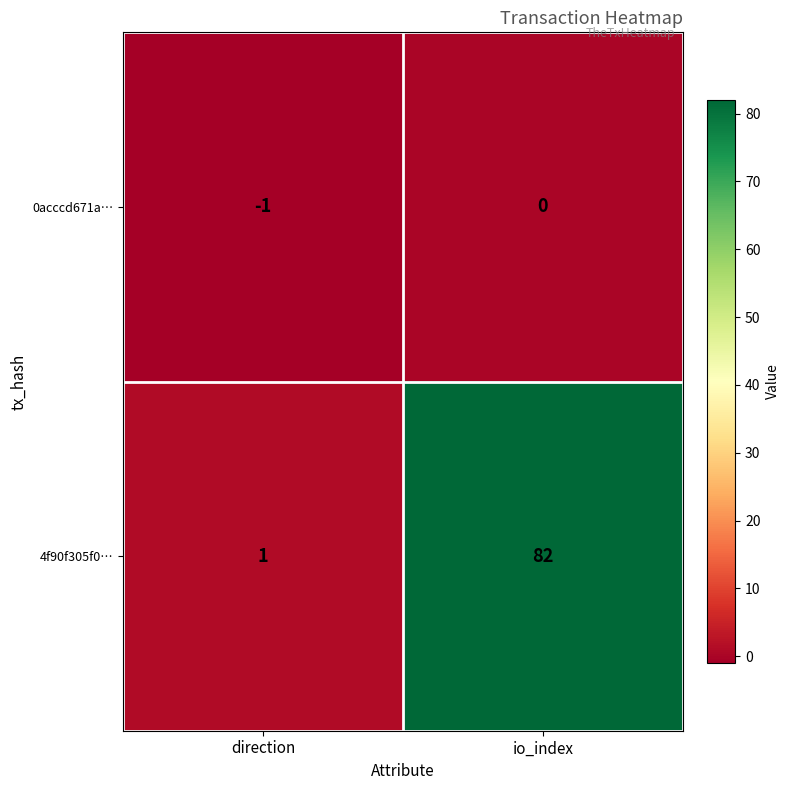

How many distinct data groups are displayed?

2